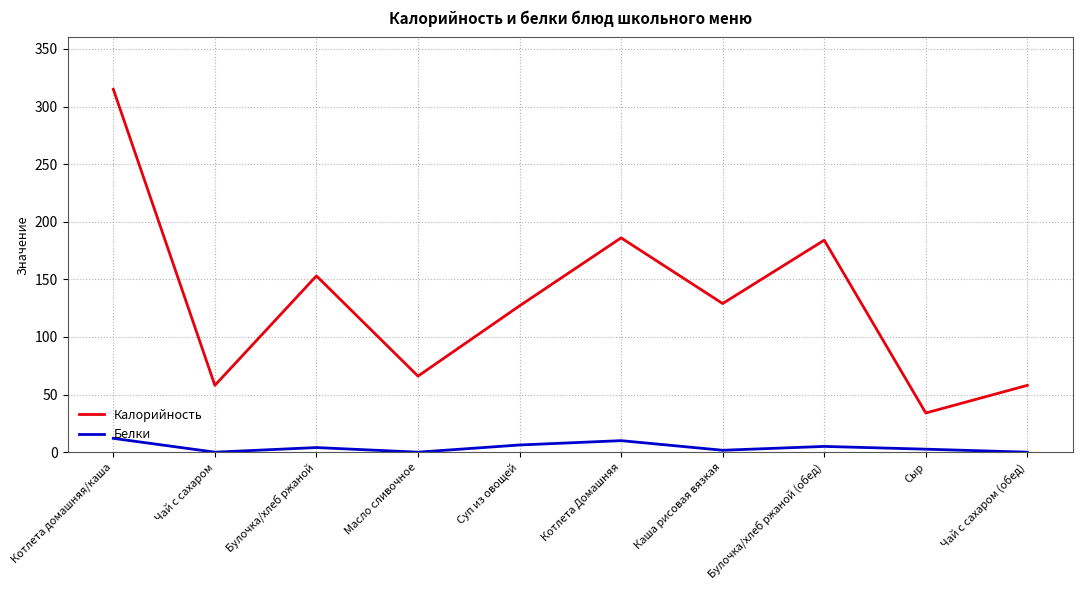

True or false: Калорийность and Белки cross at least once.

False